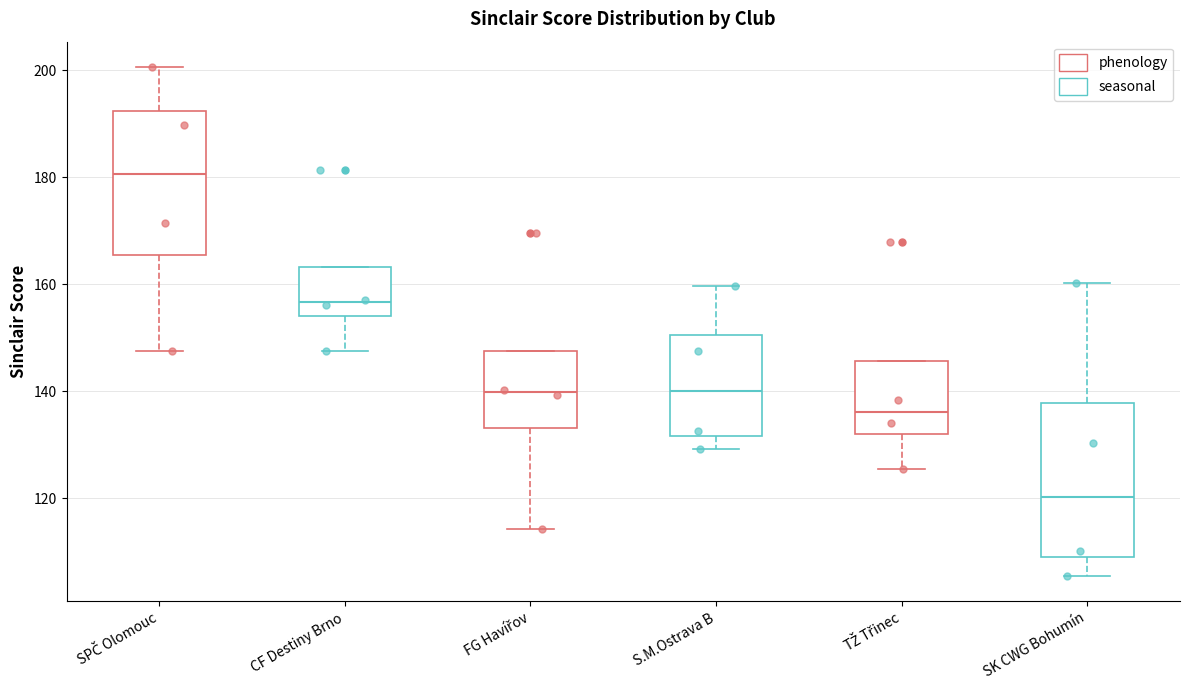

Where does the median line of the box for SK CWG Bohumín sit on the y-axis? The values are not printed on the chart, so give them approximately, as read against the axis.

120